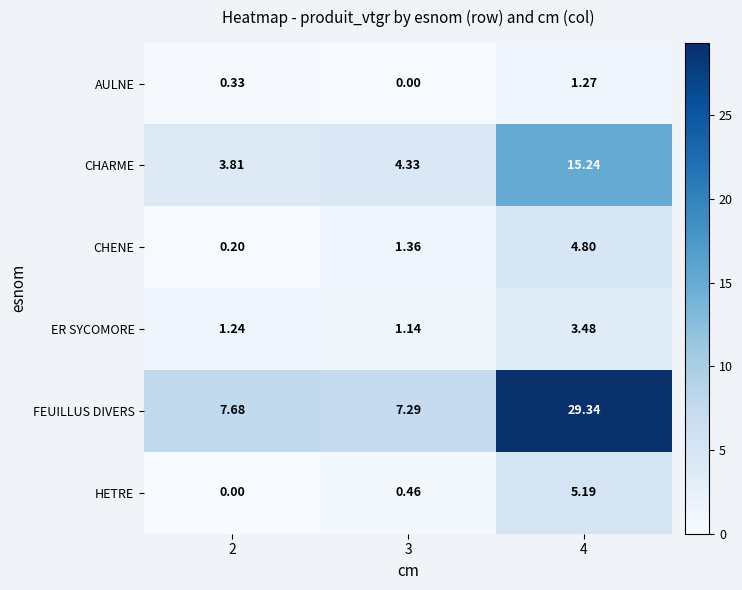

Which series has the widest spread of values?

FEUILLUS DIVERS